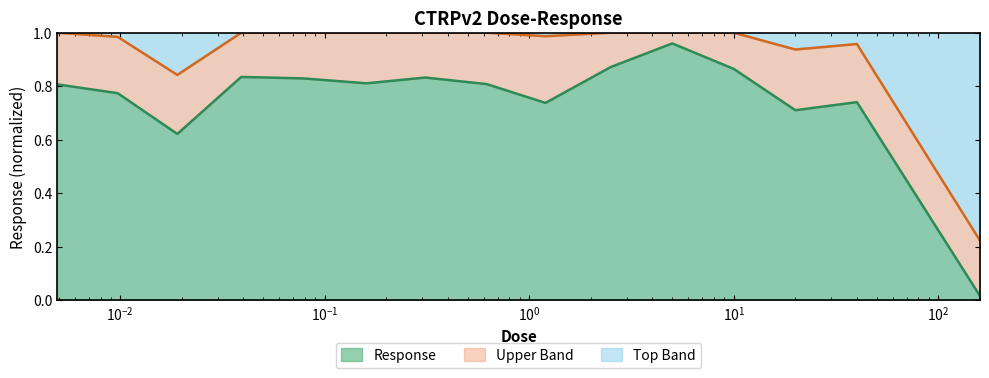

What is the change in value from 0.0049 to 0.019?

-0.2